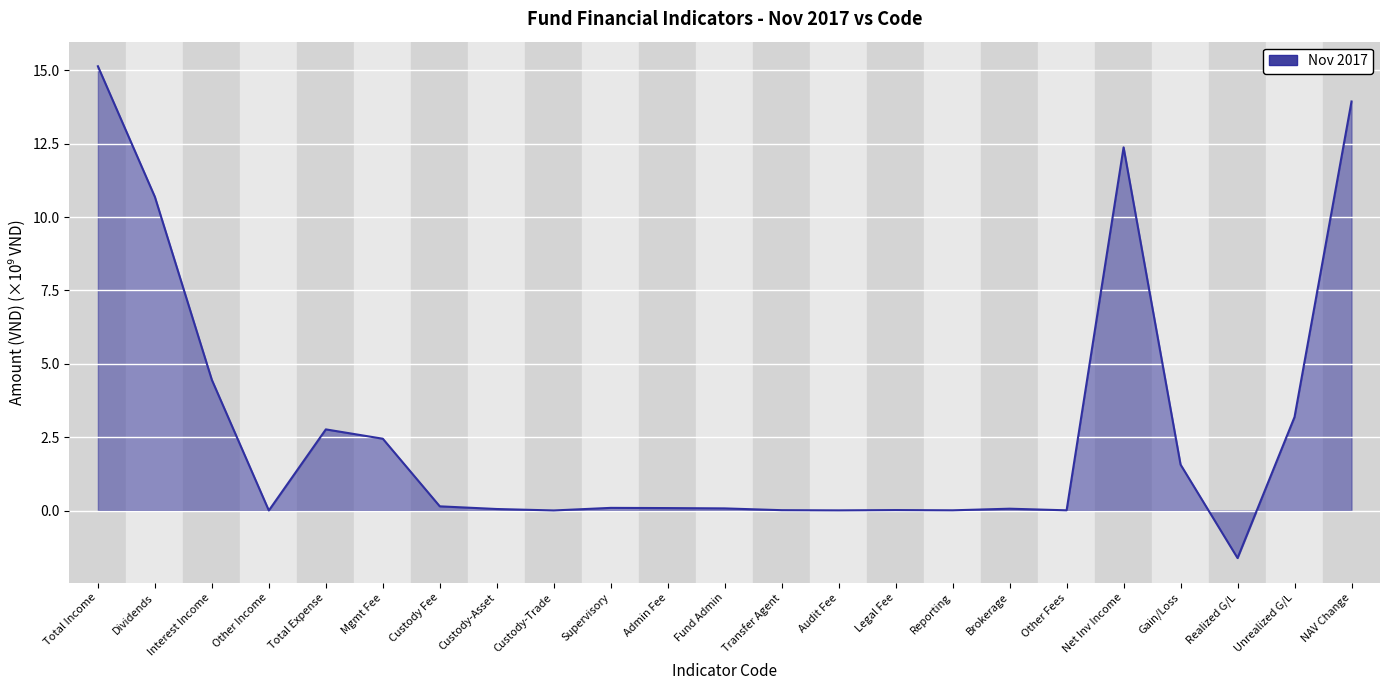

What is the sum of all values?

65.5